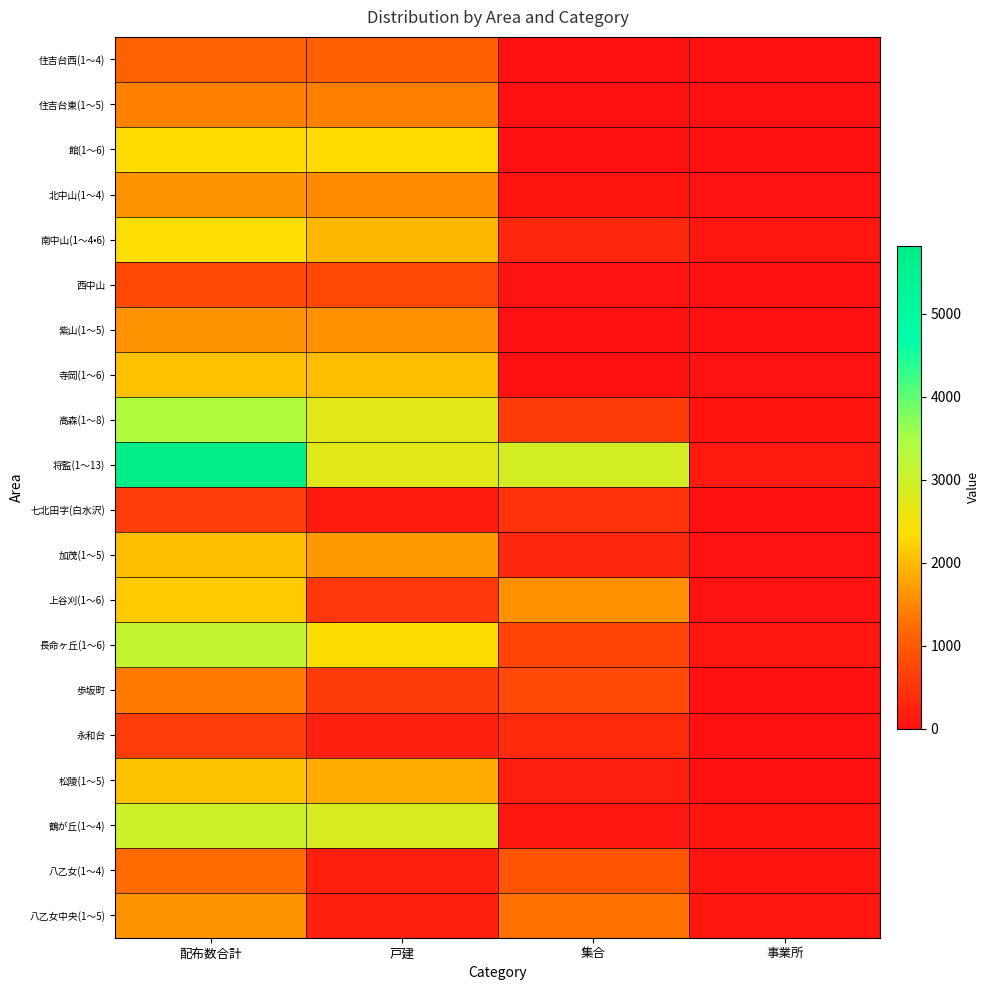

At how many categories does at least one series exceed 678?

3